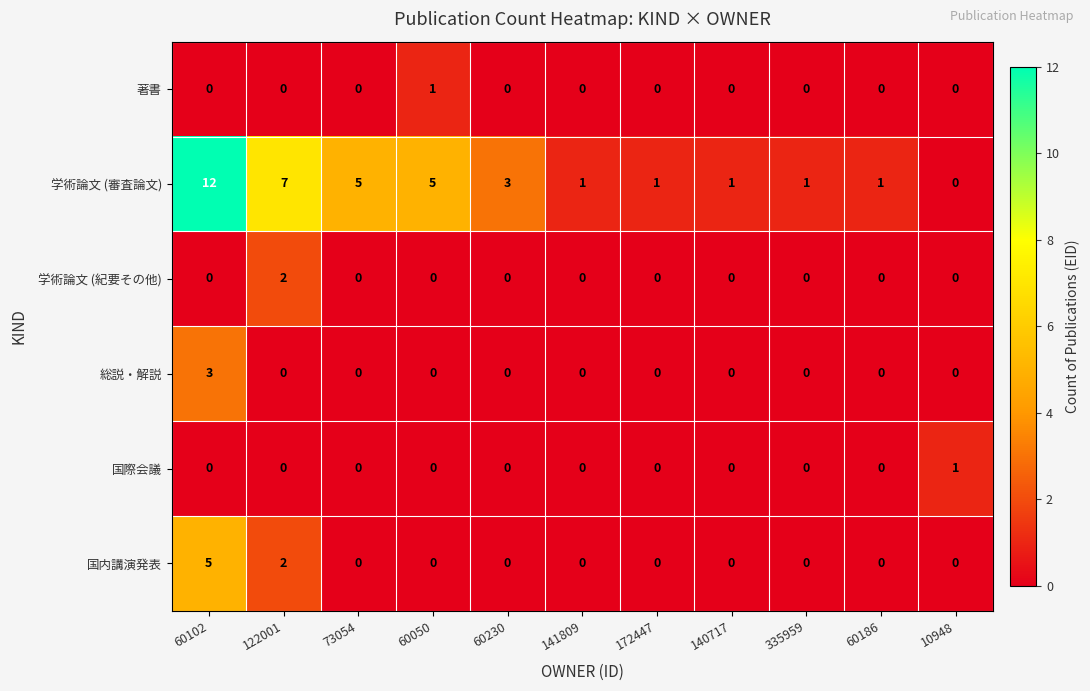

True or false: 総説・解説 has a value of 2 at 73054.

False